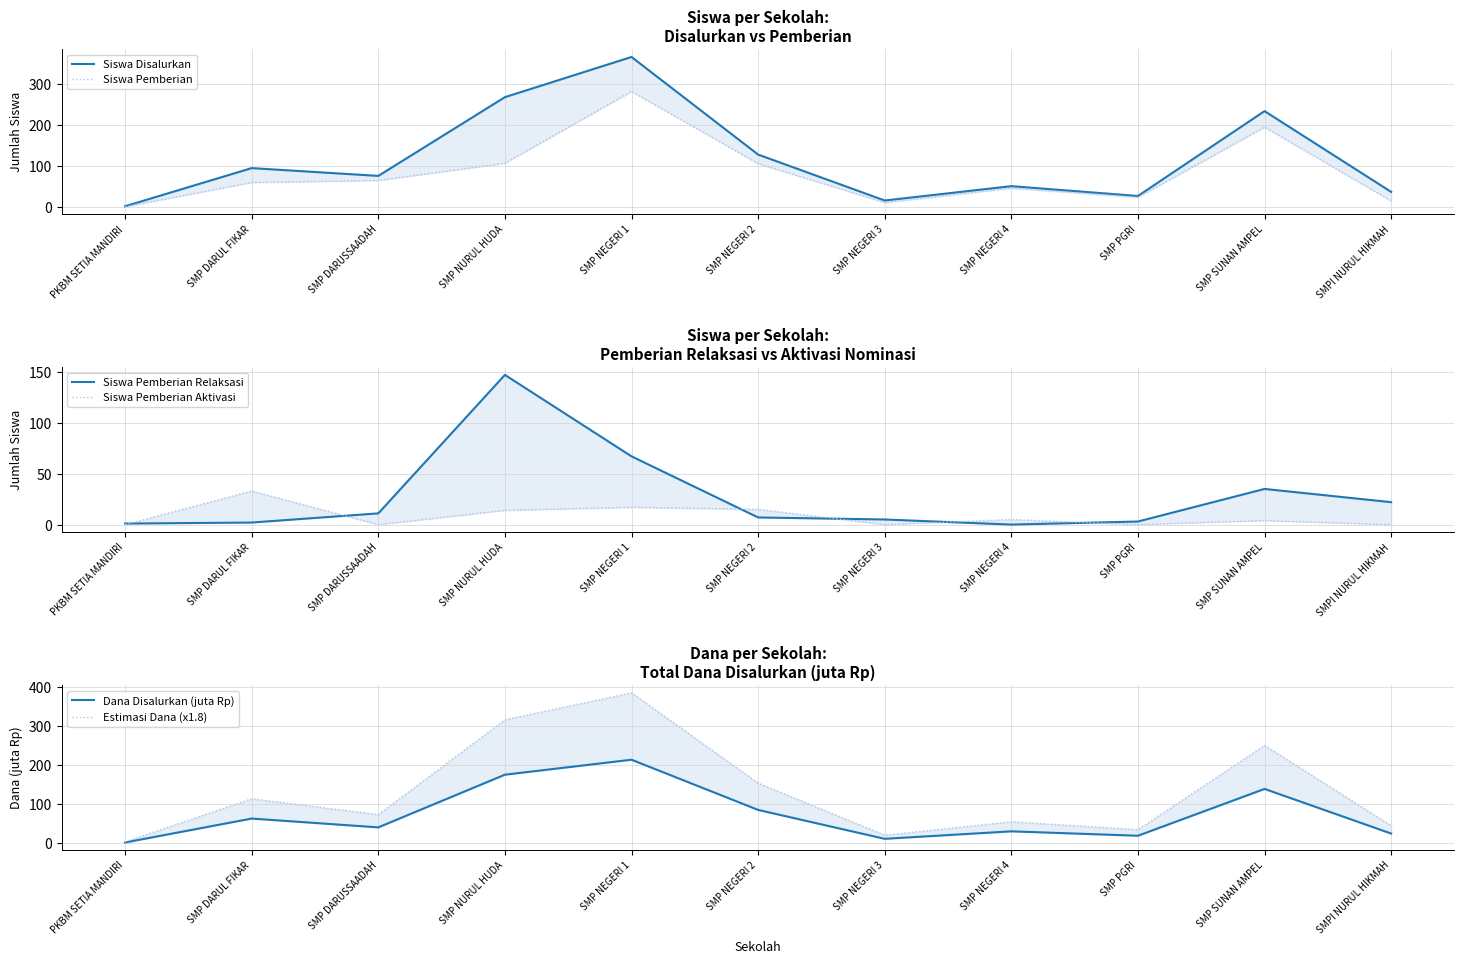

What are all the series names shown in the legend?

Siswa Disalurkan, Siswa Pemberian, Siswa Pemberian Relaksasi, Siswa Pemberian Aktivasi, Dana Disalurkan (juta Rp), Estimasi Dana (x1.8)